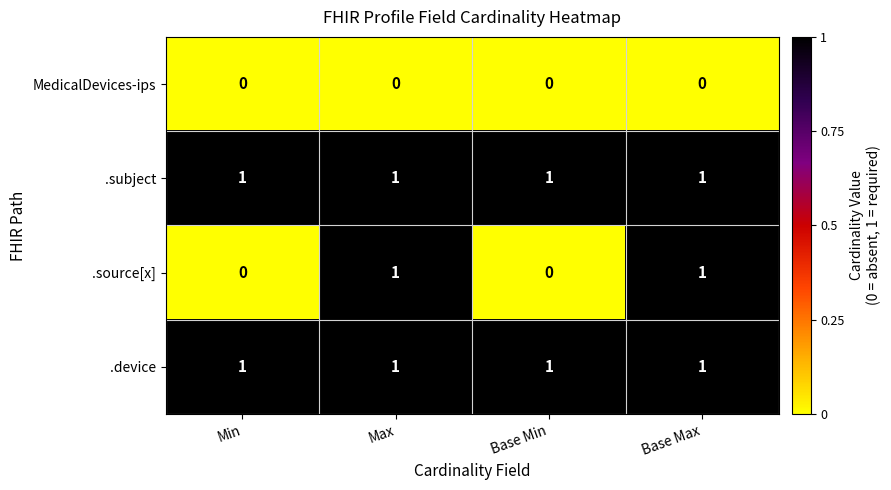

Which series has the largest range (max minus min)?

.source[x]